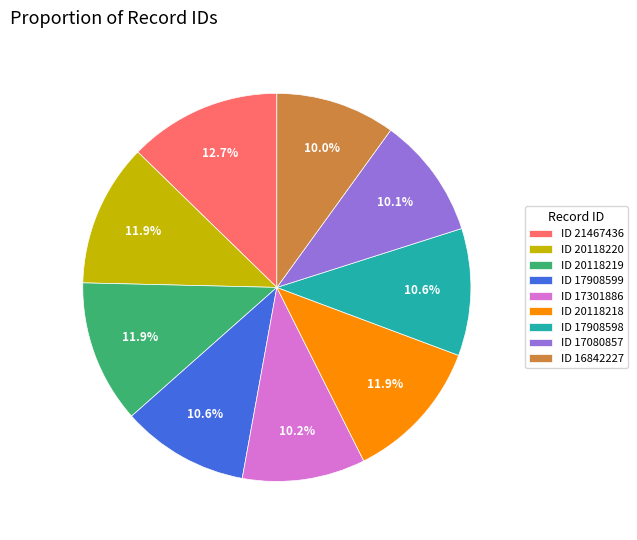

Is there a majority slice in this chart?

No